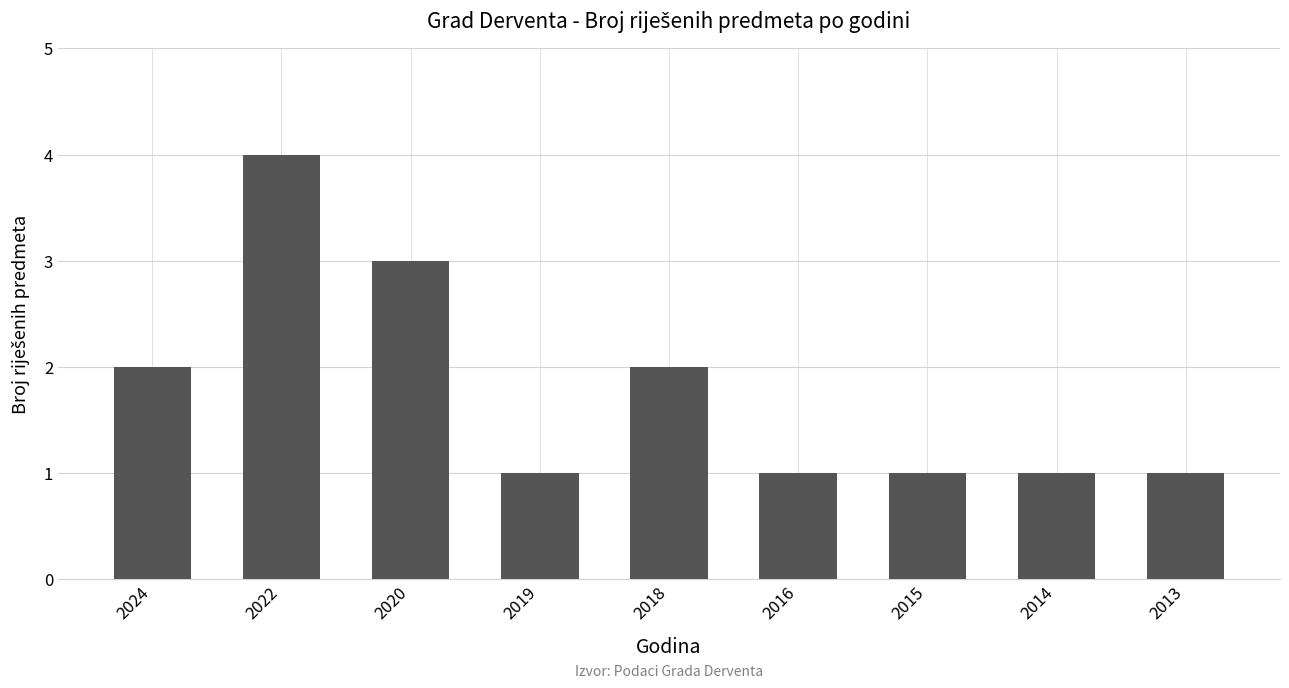

Which label corresponds to the largest value in the chart?

2022